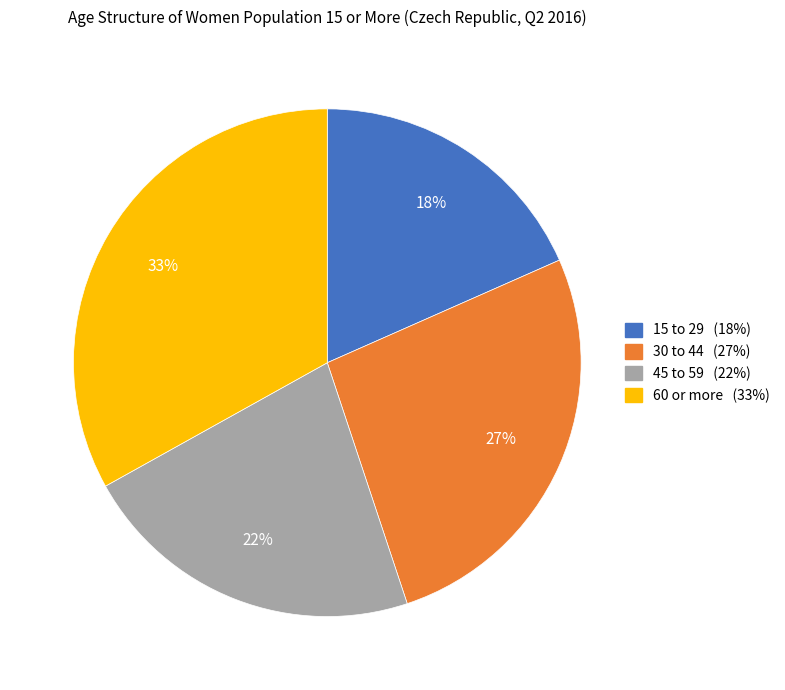

Approximately how many times larger is the value at 60 or more compared to 15 to 29?

1.8